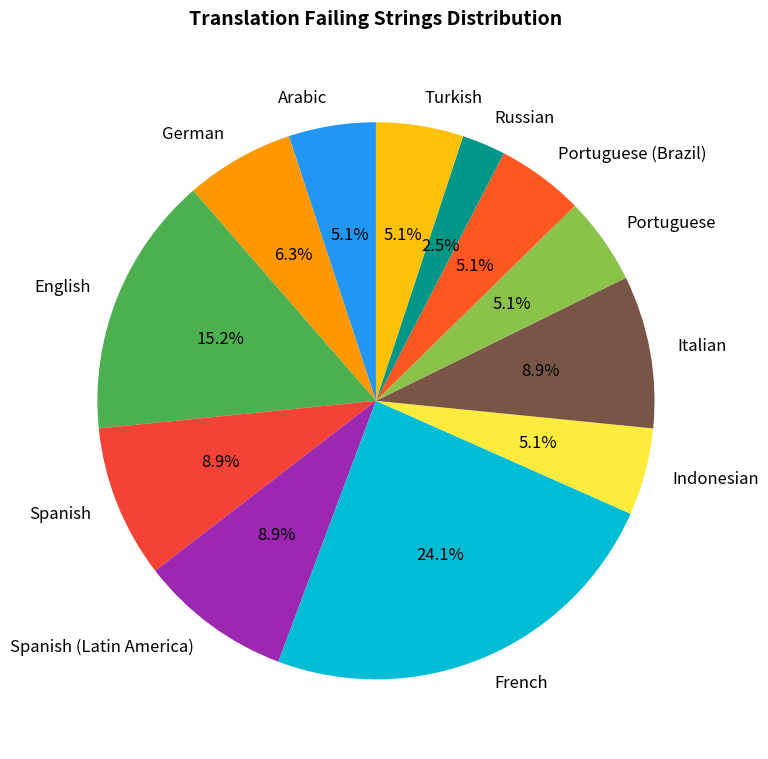

To the nearest percent, what is the combined percentage of Russian and Indonesian?

8%